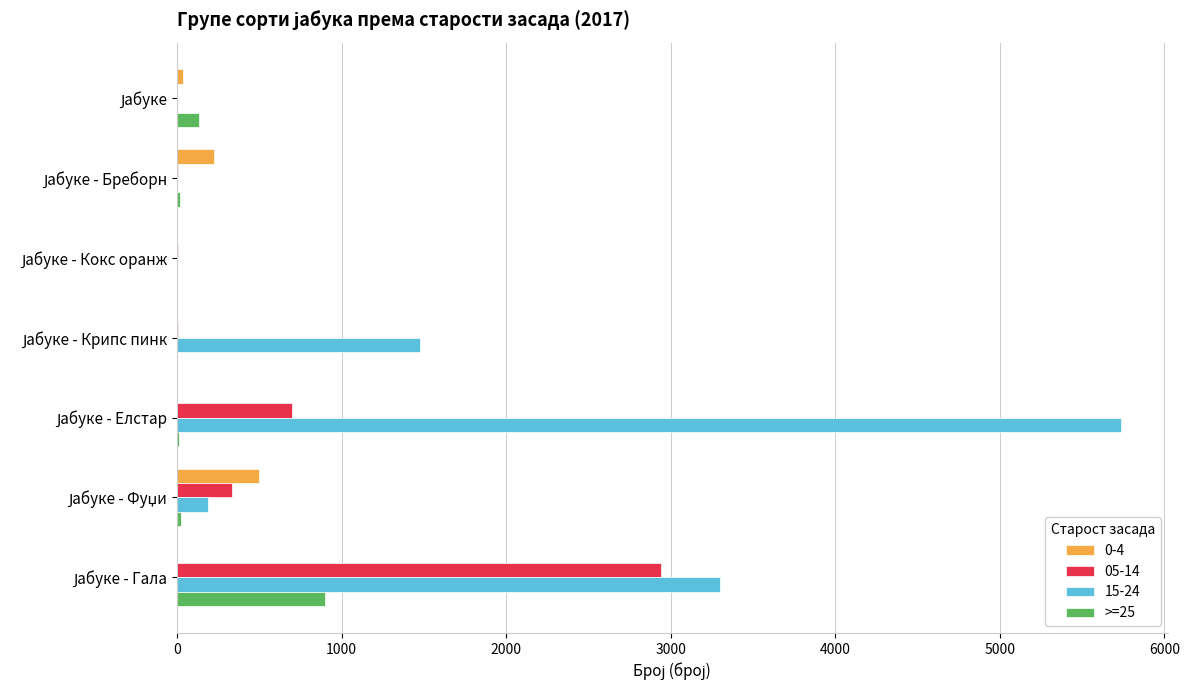

What is the greatest value displayed?

5734